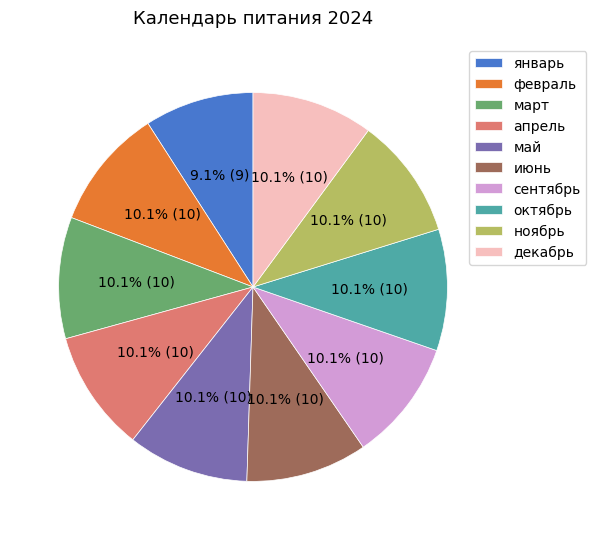

To the nearest percent, what portion does октябрь represent?

10%